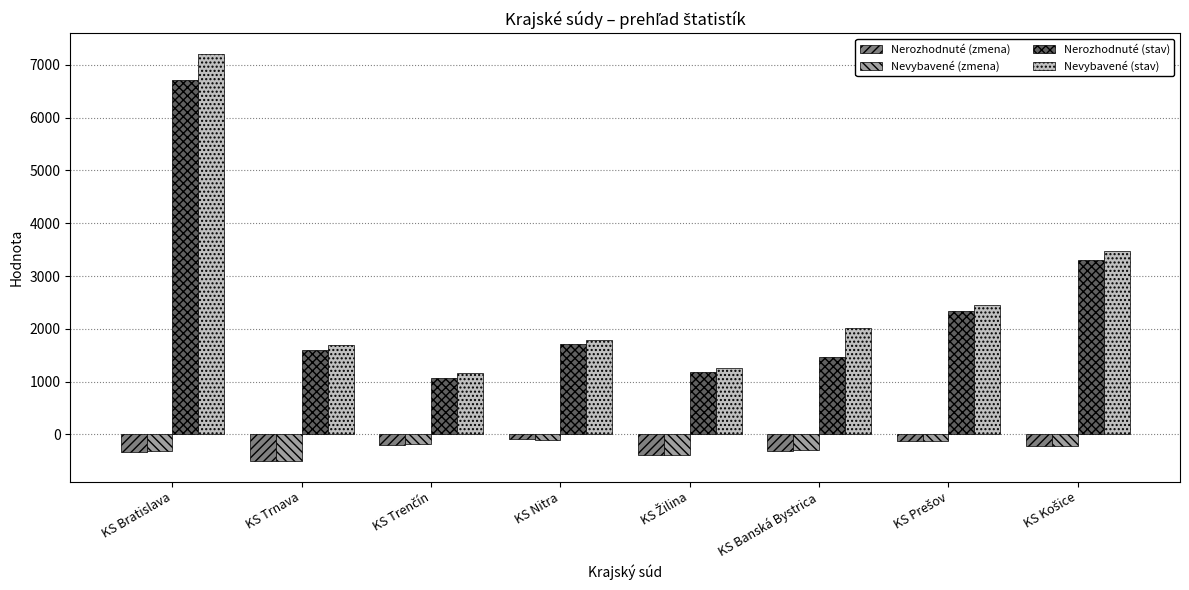

True or false: Nerozhodnuté (zmena) has a value of -320 at KS Banská Bystrica.

True